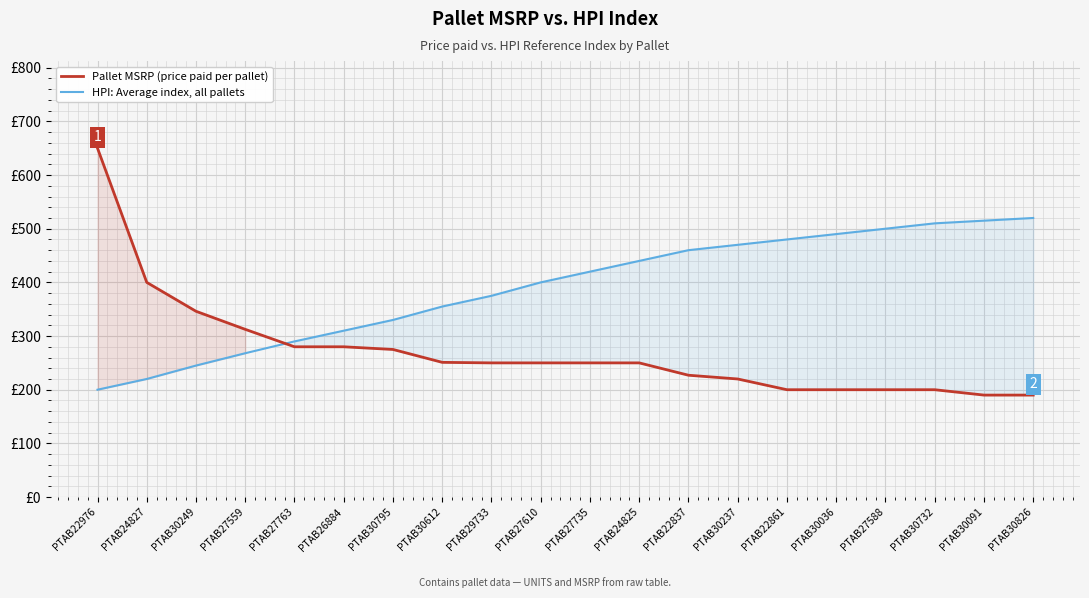

Does the chart display data point markers on the line(s)?

No